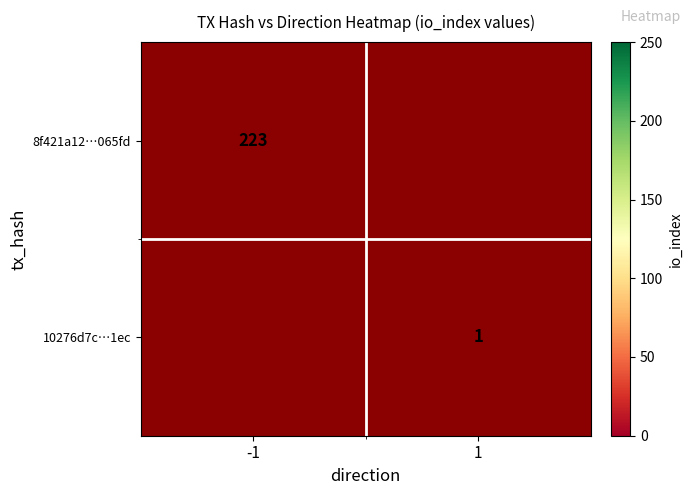

The 10276d7c…1ec series shows 0 at 1. True or false?

False